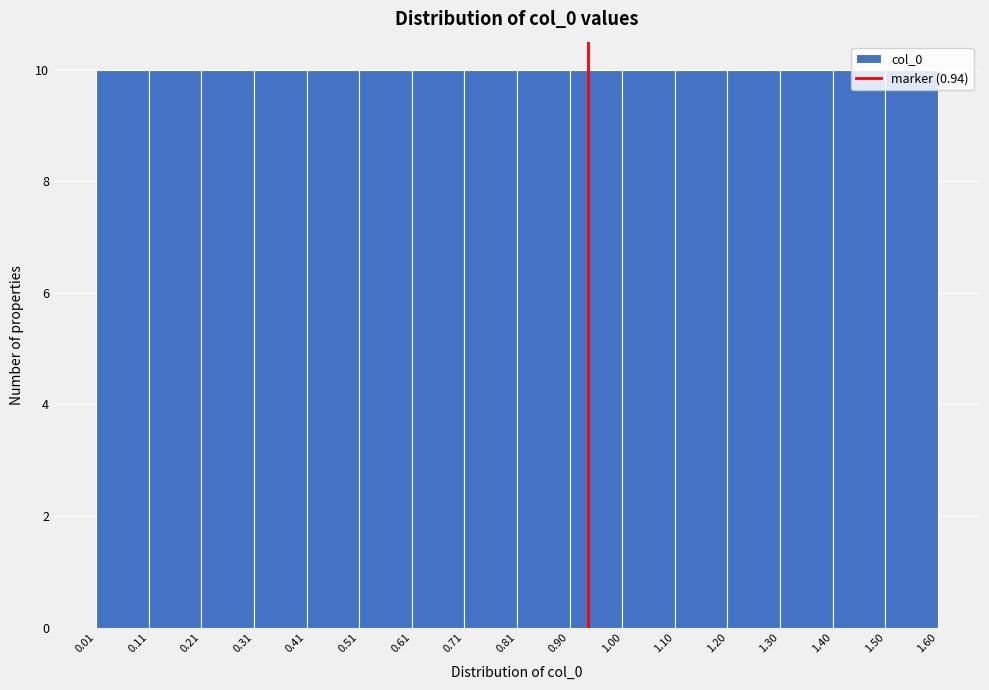

How tall is the bar that spans 0.41 to 0.51 on the x-axis? The values are not printed on the chart, so give them approximately, as read against the axis.

10